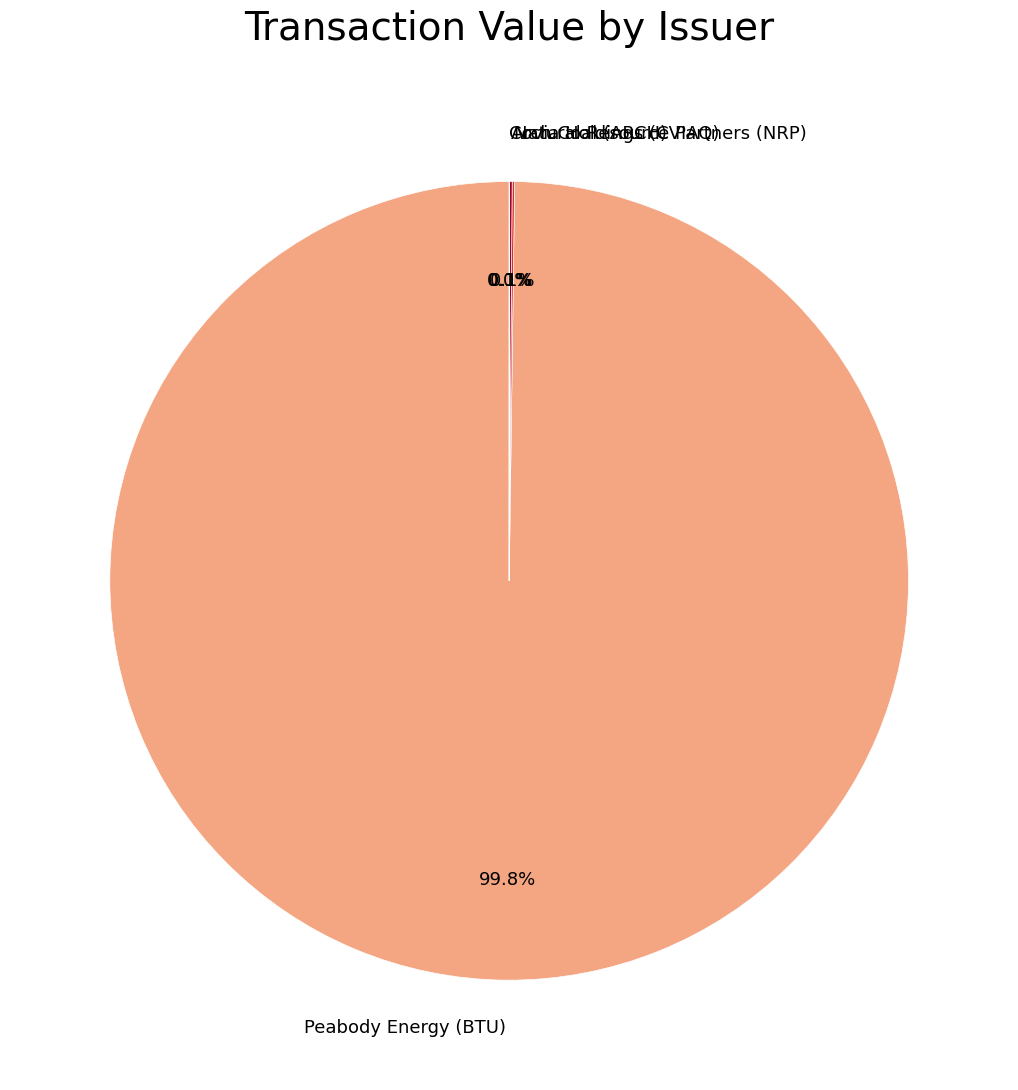

What is the largest slice in the pie chart?

Peabody Energy (BTU)